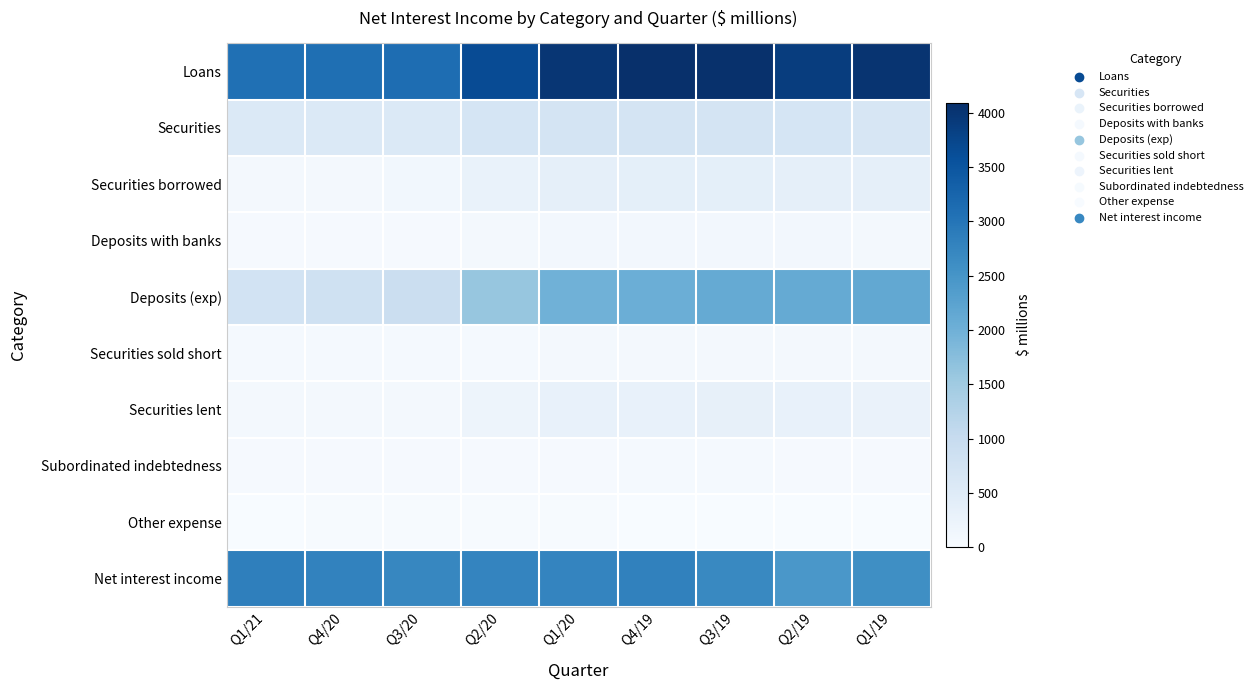

What is the total value across all series at Q3/20?

7676